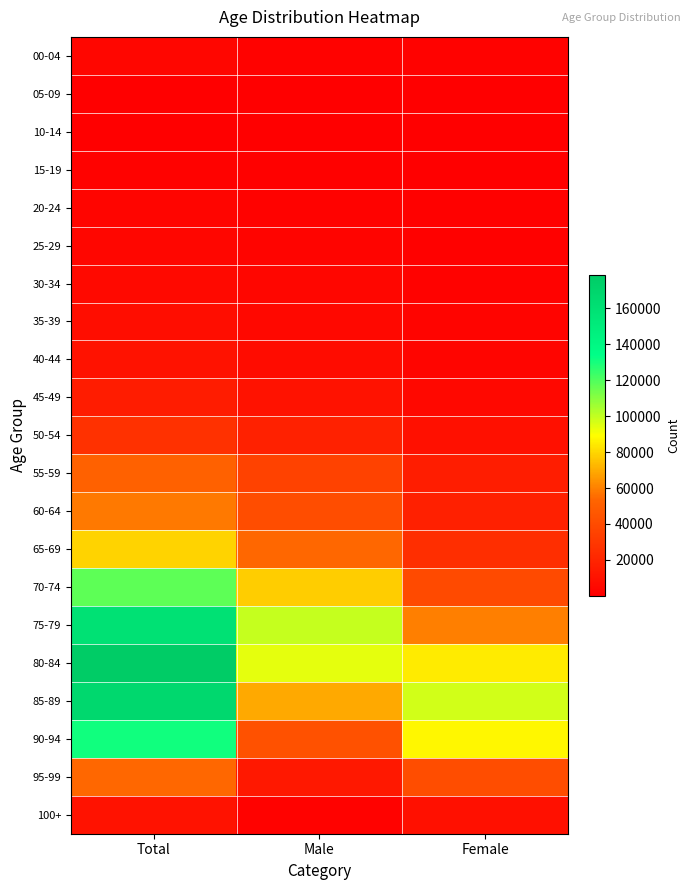

Which series has the widest spread of values?

75-79